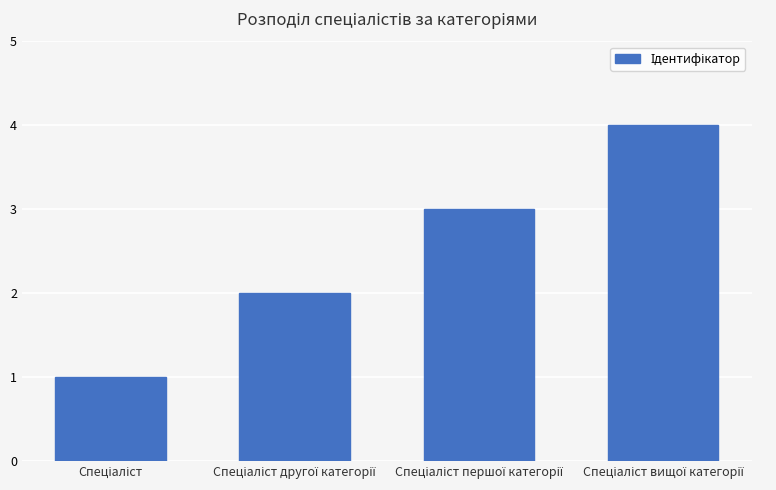

Are the bars grouped side by side (vs. stacked)?

No